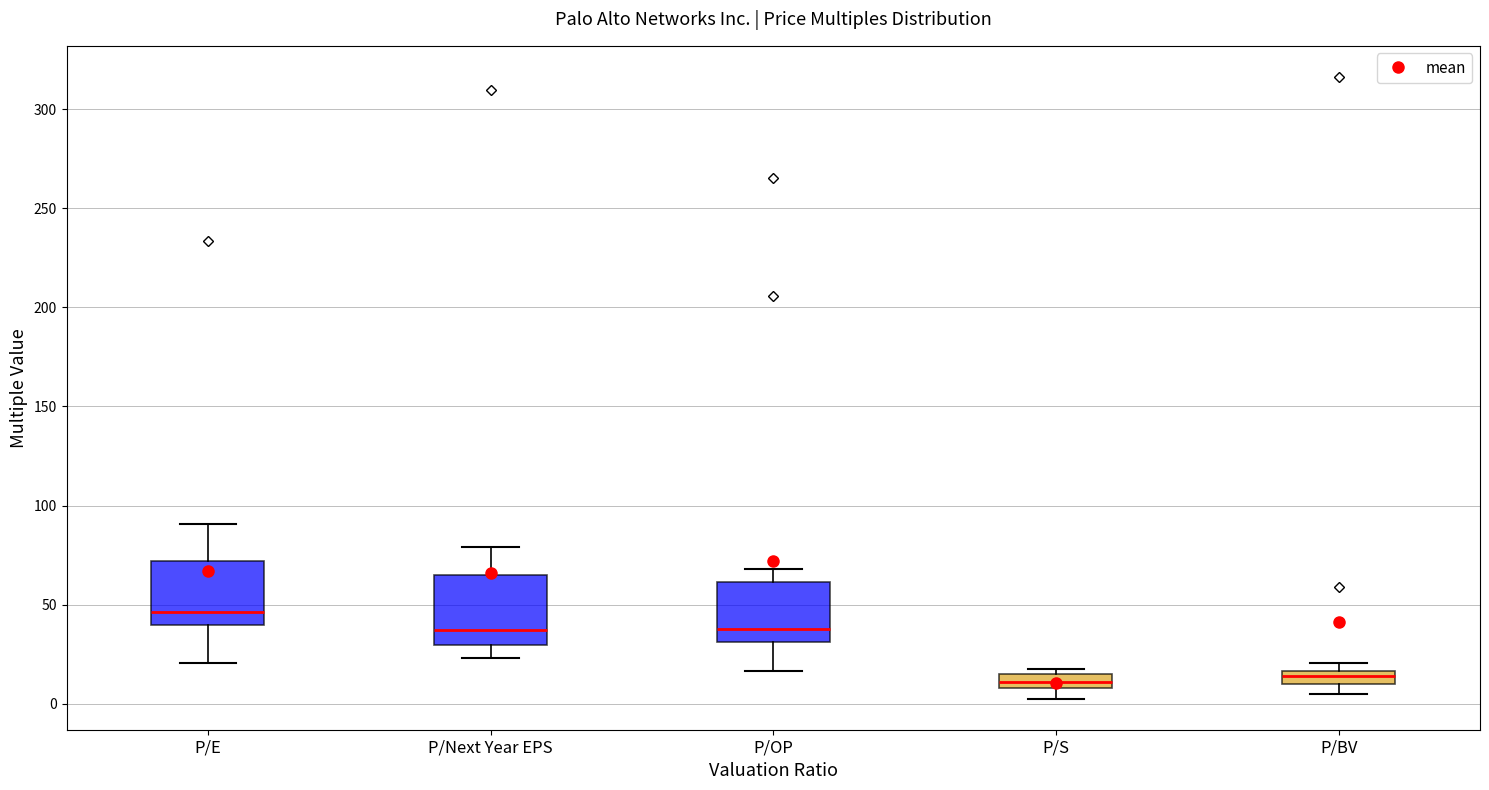

Where does the median line of the box for P/OP sit on the y-axis? The values are not printed on the chart, so give them approximately, as read against the axis.

40